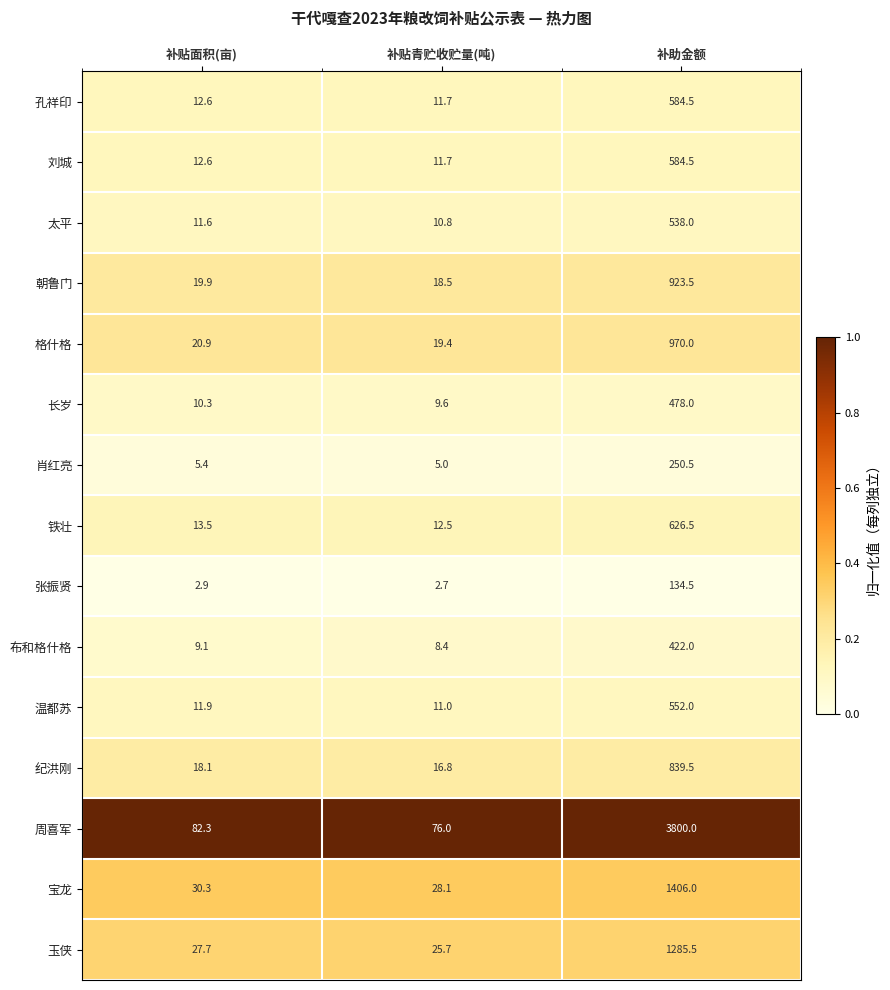

List the labels in order of 长岁 value, largest first.

补助金额, 补贴面积(亩), 补贴青贮收贮量(吨)